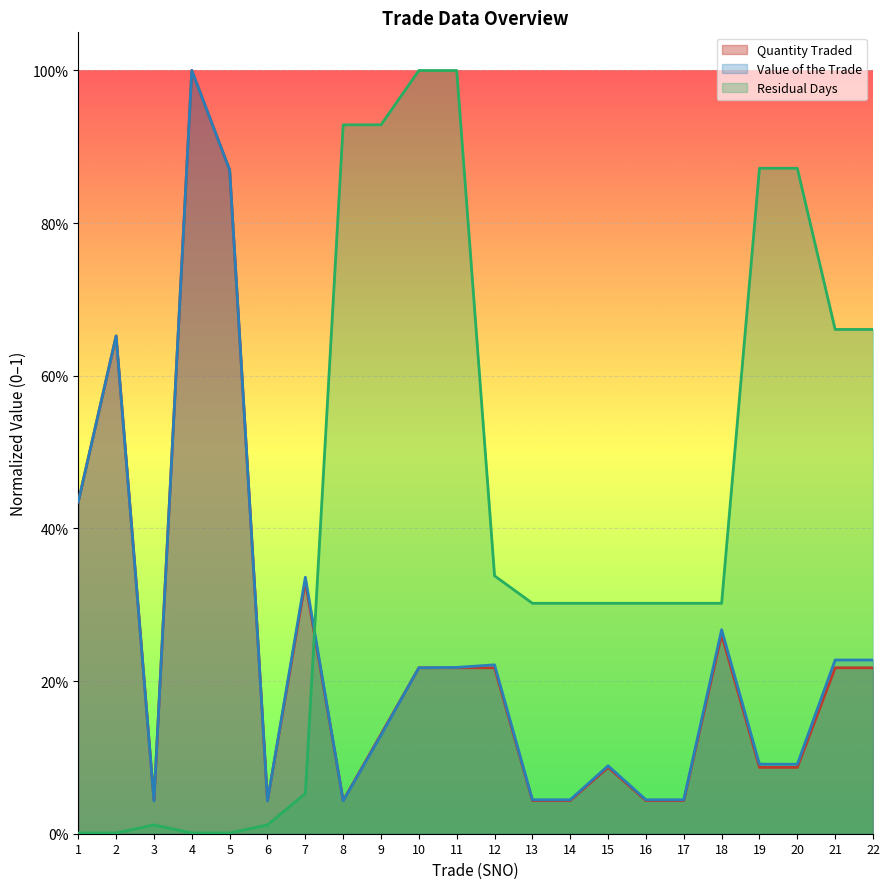

Which category has the lowest value across all series?

1